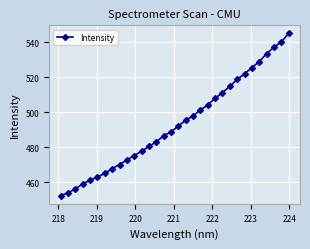

True or false: the data has more than 1 interior local peaks.

False